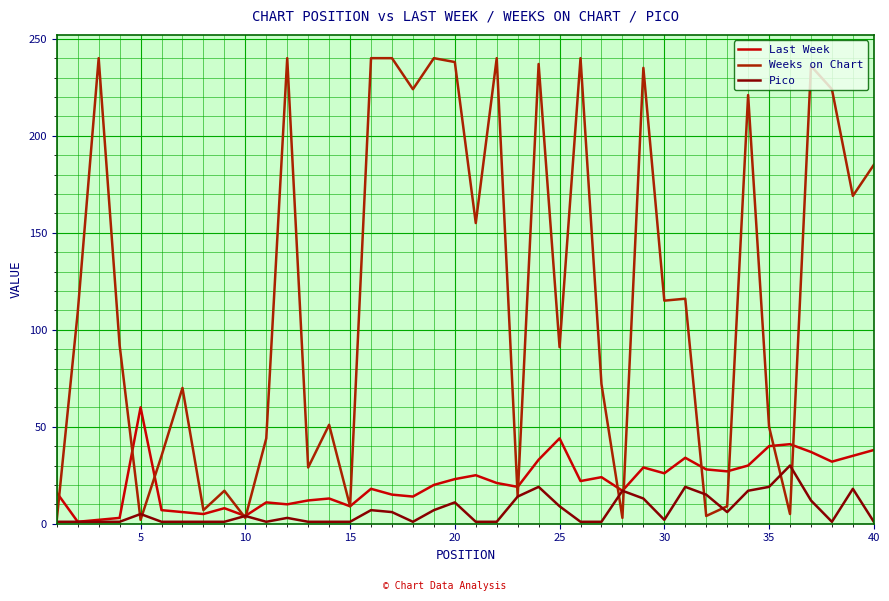

Which series has the widest spread of values?

Weeks on Chart